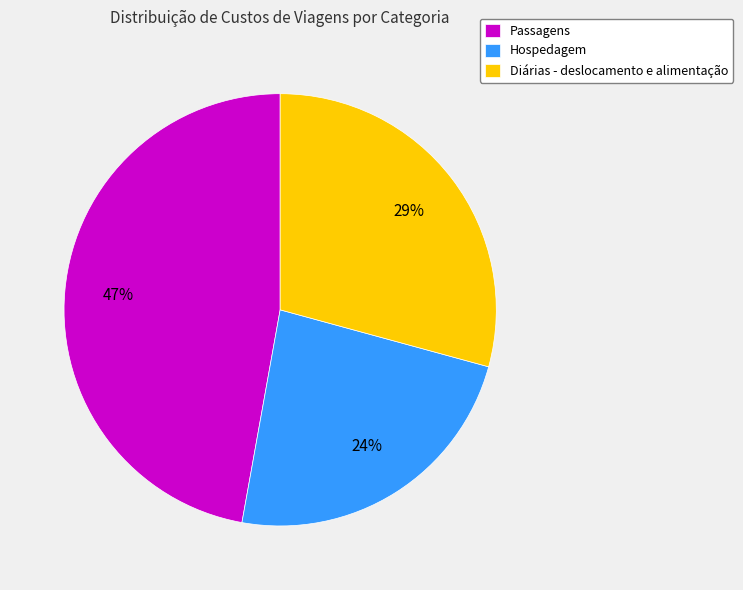

Approximately how many times larger is the value at Diárias - deslocamento e alimentação compared to Hospedagem?

1.2